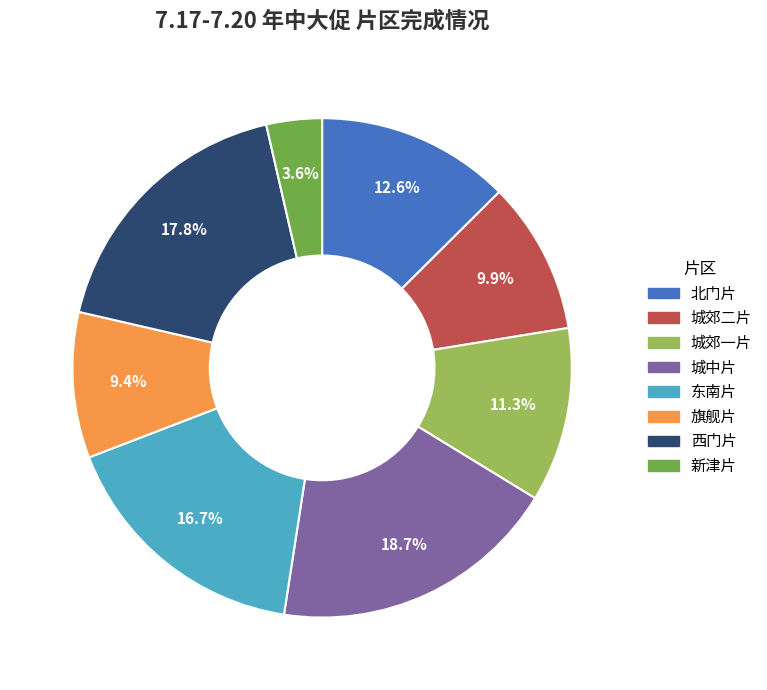

What is the ratio of the value at 西门片 to the value at 新津片?

4.9